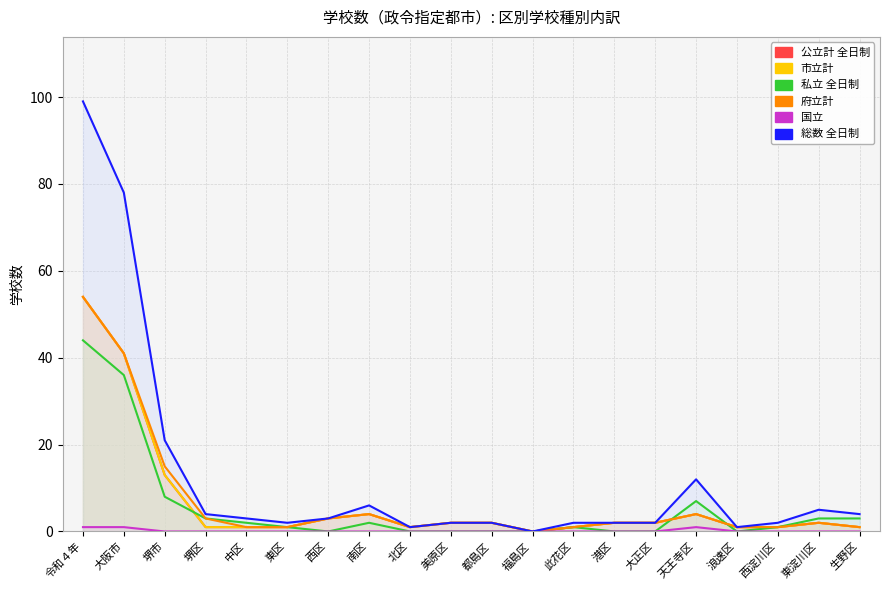

Which category has the highest value in the 府立計 series?

令和４年